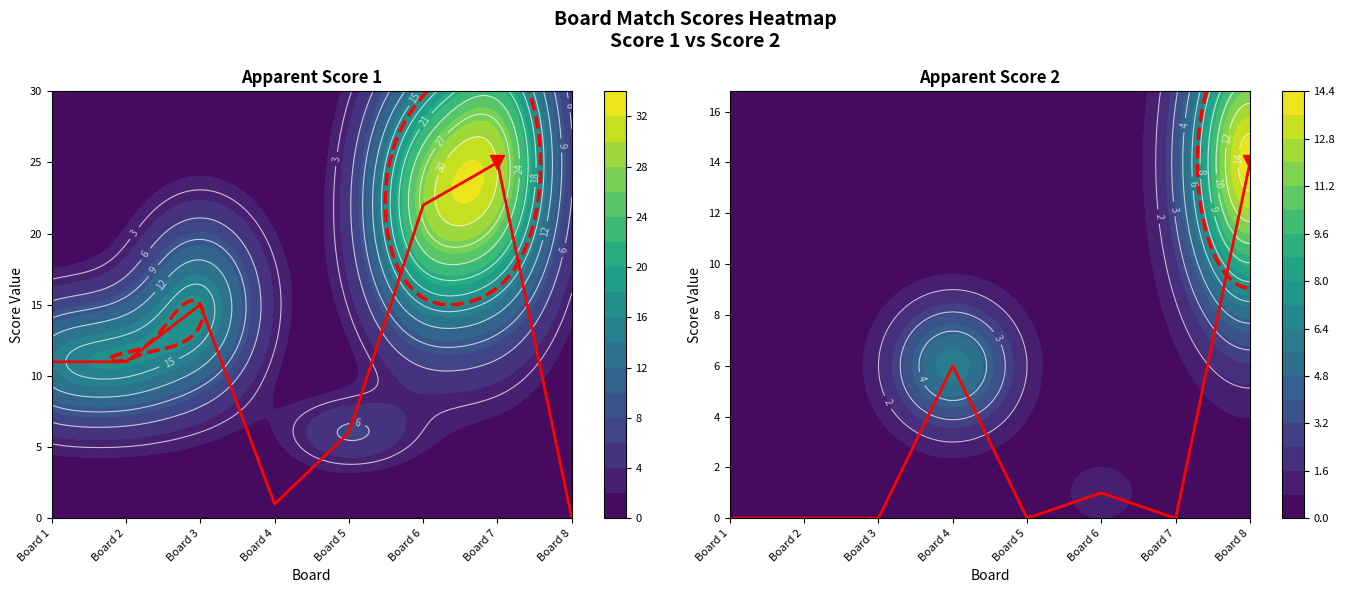

Which series has the largest range (max minus min)?

Score 1